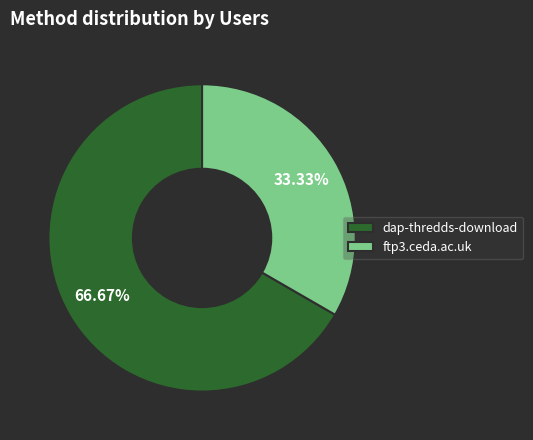

Which slice is the smallest?

ftp3.ceda.ac.uk